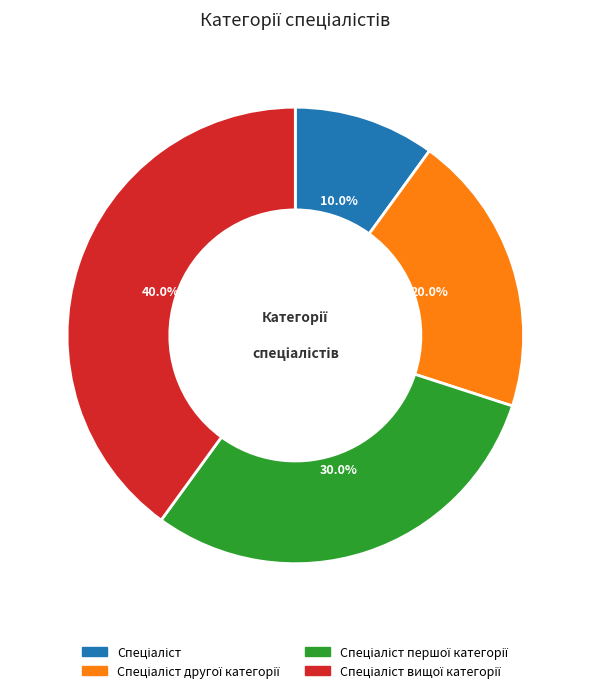

How many slices are in this pie chart?

4